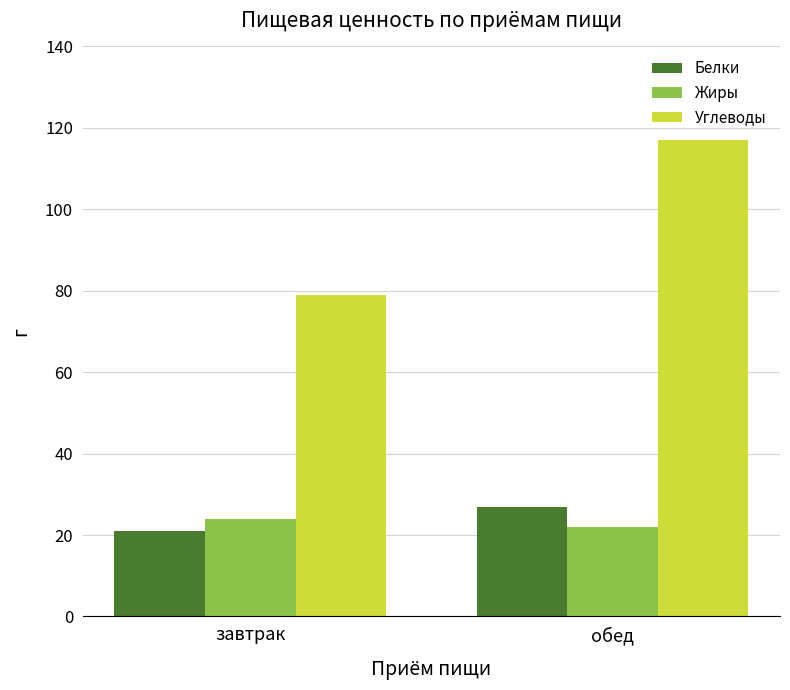

What is the value of the Белки bar at the 2nd from the left?

27